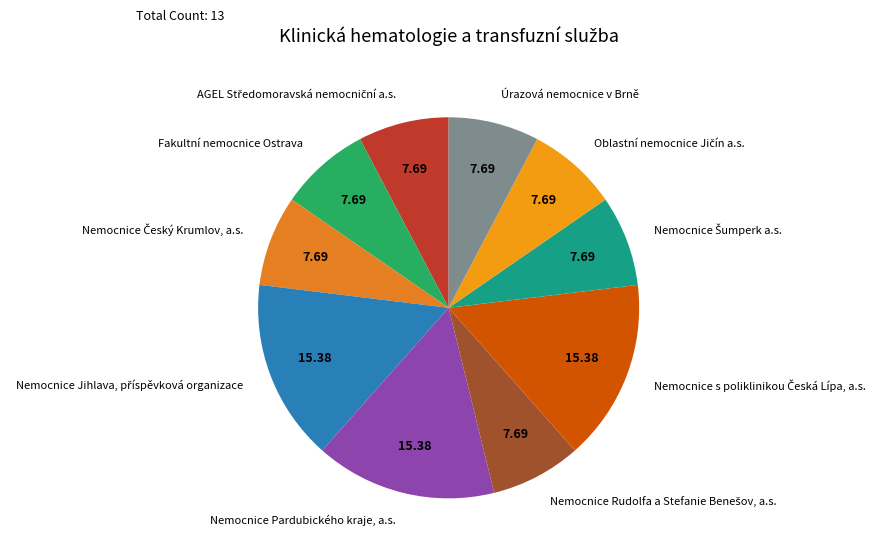

Is there a majority slice in this chart?

No